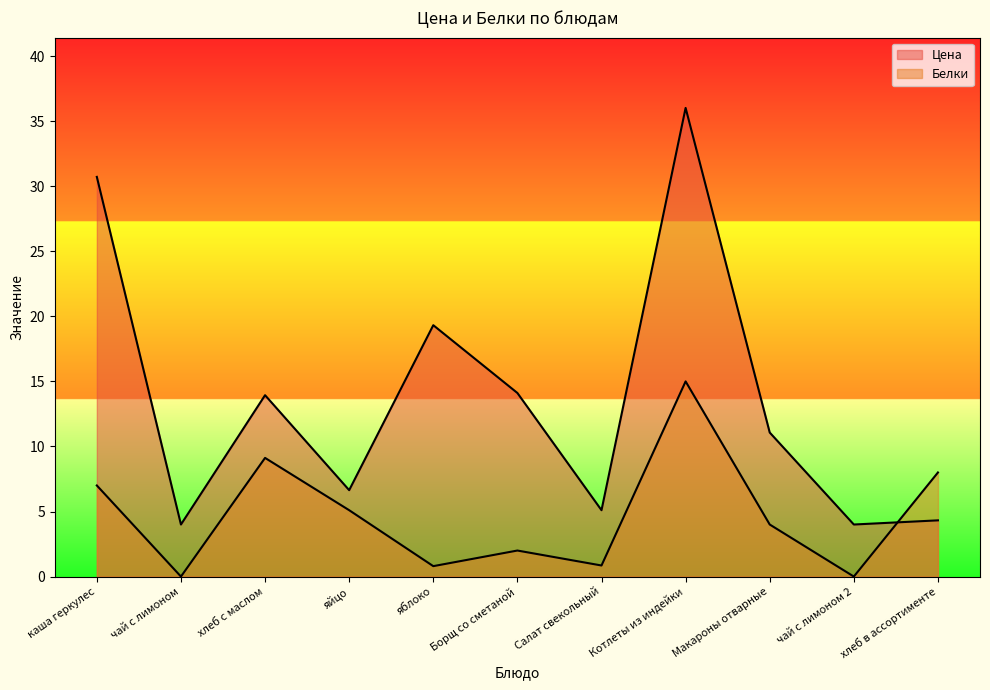

How many intersections are there between Цена and Белки?

1